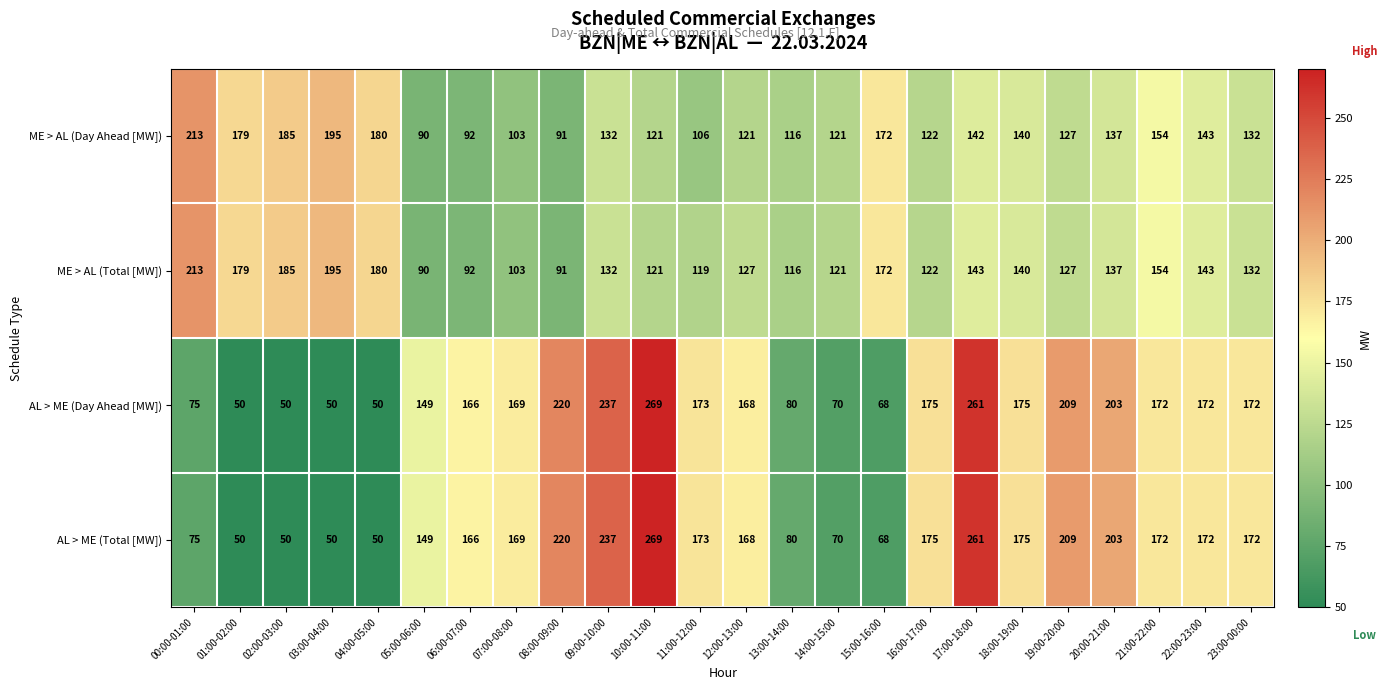

What is the spread (max minus min) of values at 13:00-14:00?

36